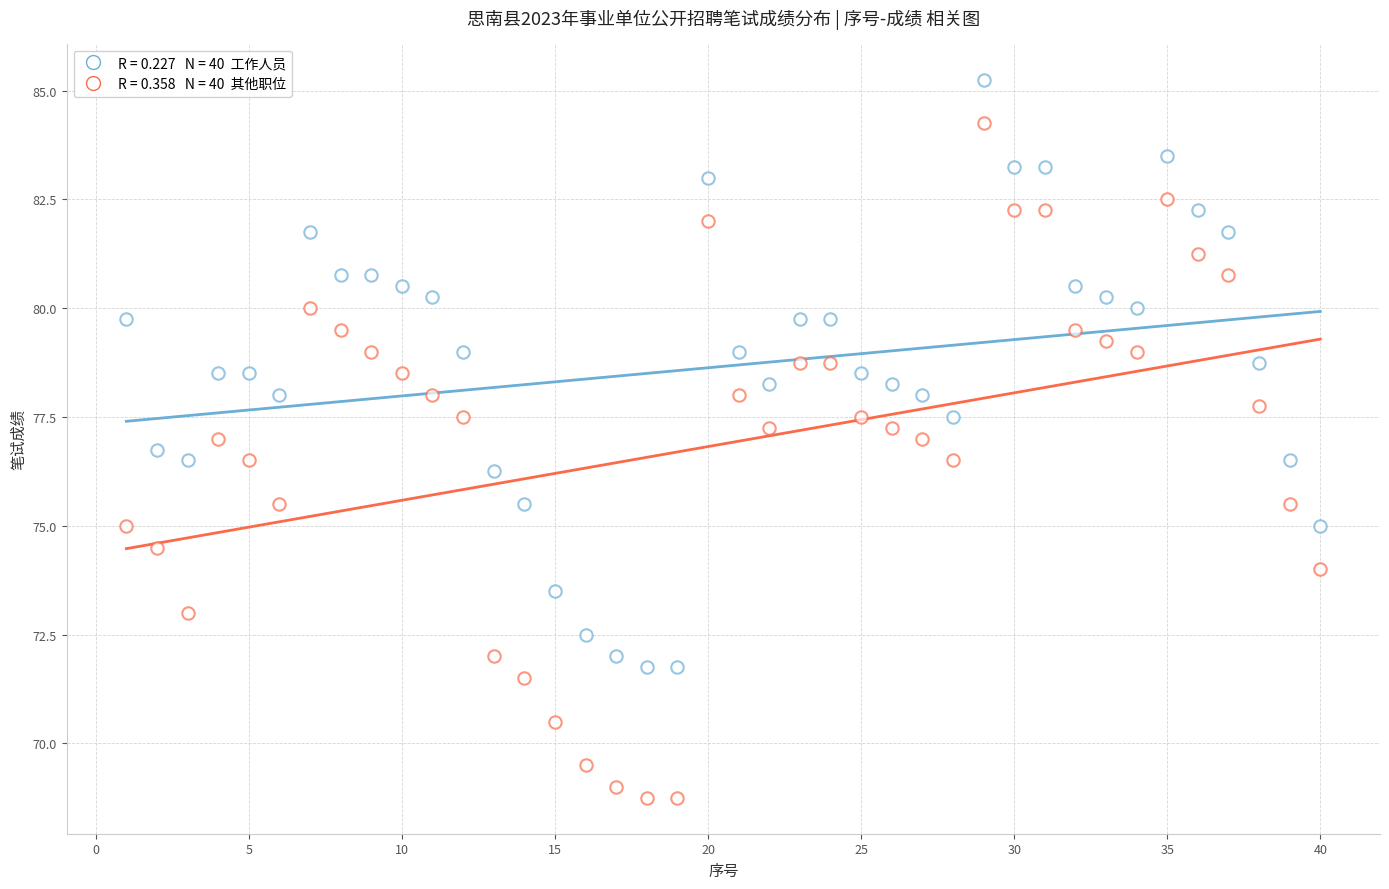

How many data points are displayed?

80